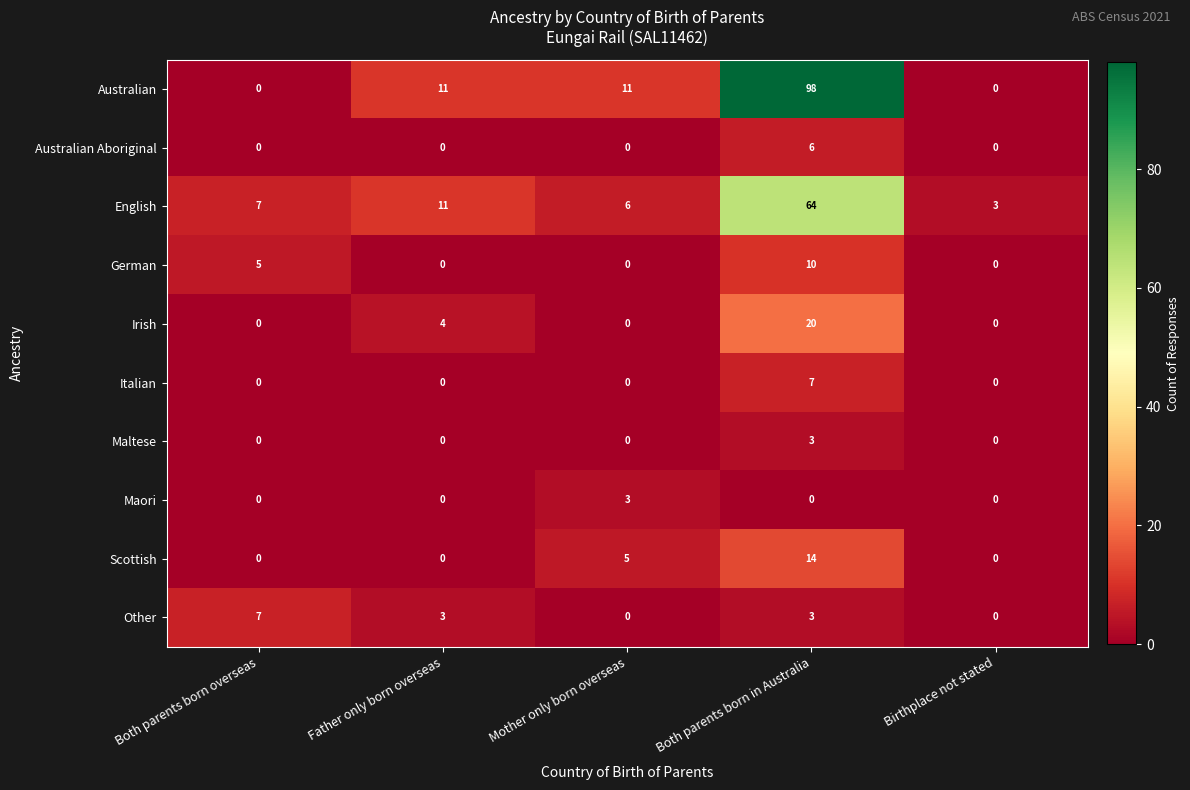

What is the greatest value displayed?

98